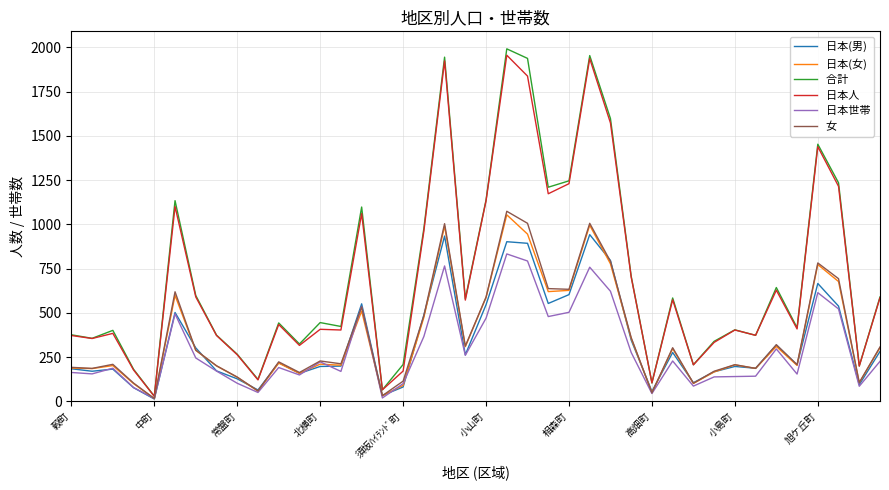

What is the greatest value displayed?

1992